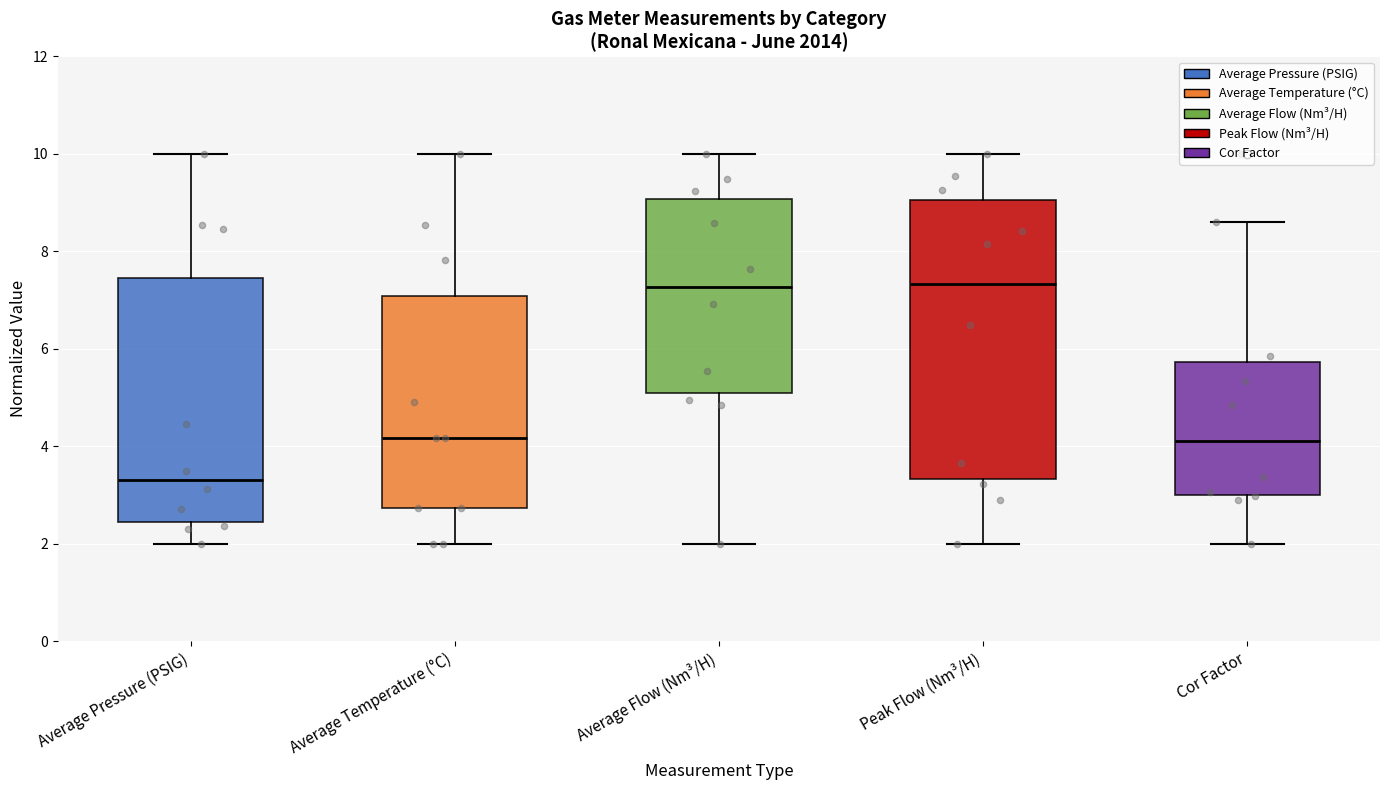

Where is the lower edge of the box for Average Pressure (PSIG) on the y-axis? The values are not printed on the chart, so give them approximately, as read against the axis.

2.4